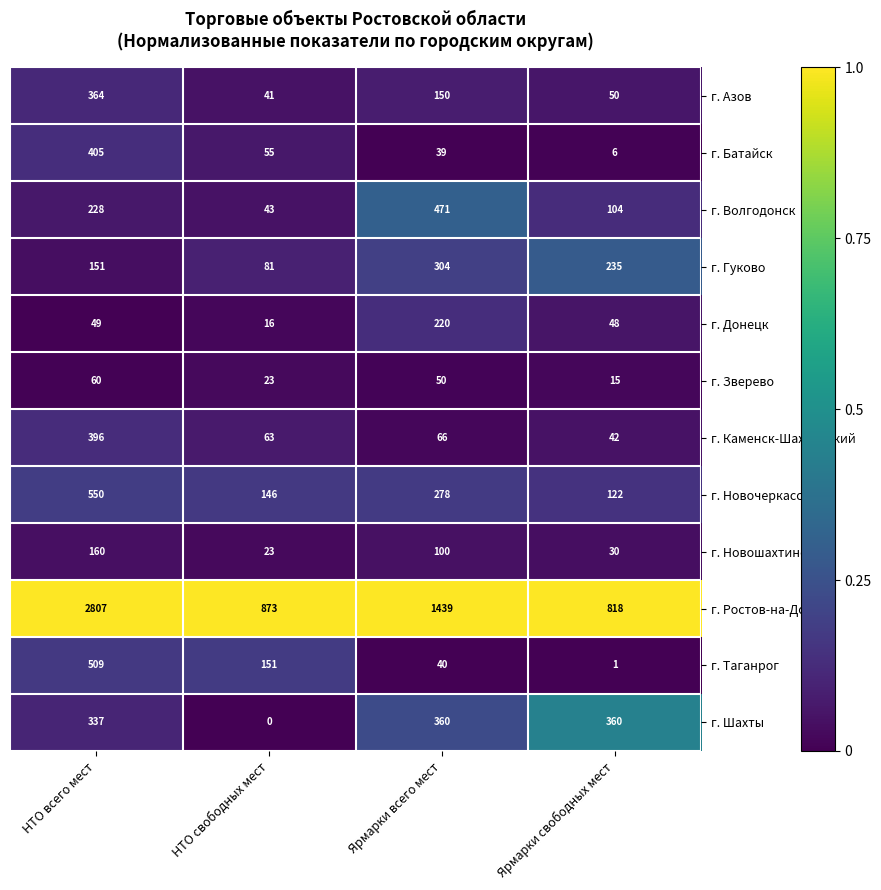

Which series has the largest total across all categories?

г. Ростов-на-Дону